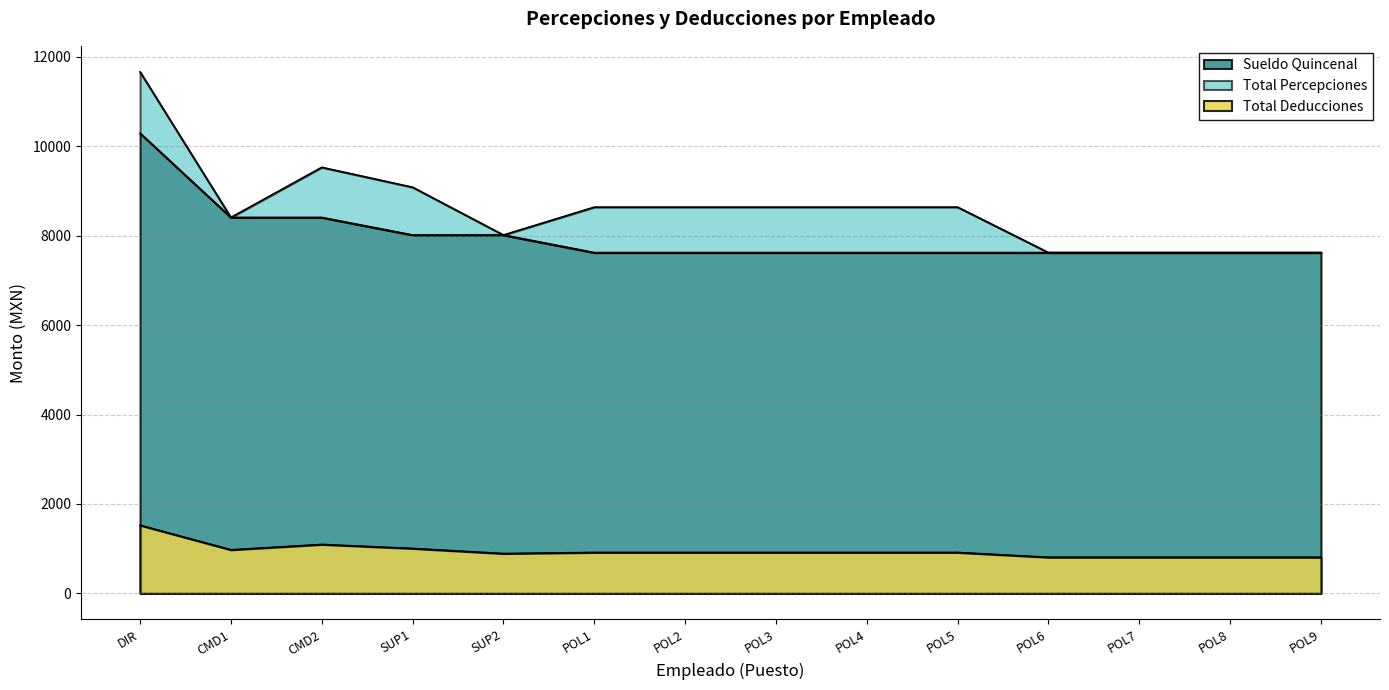

What is the lowest value of the Sueldo Quincenal series?

7623.0